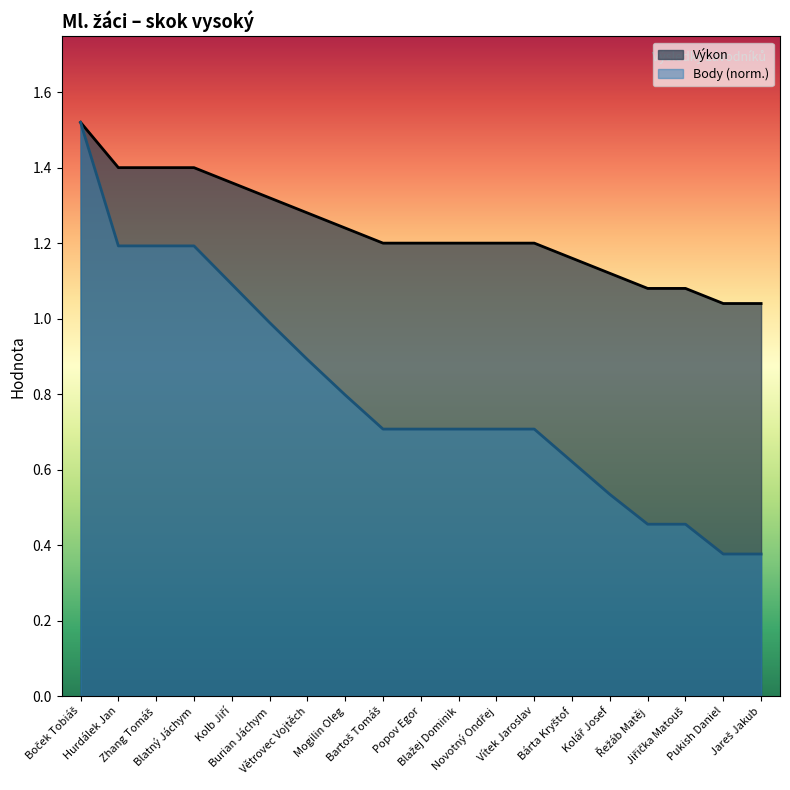

Rank the series by their average value, from lowest to highest.

Body (norm.), Výkon